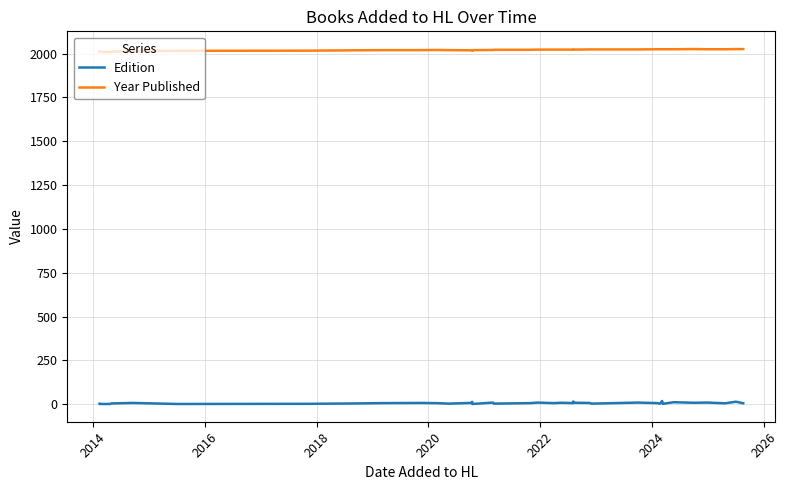

What is the value of the Year Published point at the 16th from the left?

2017